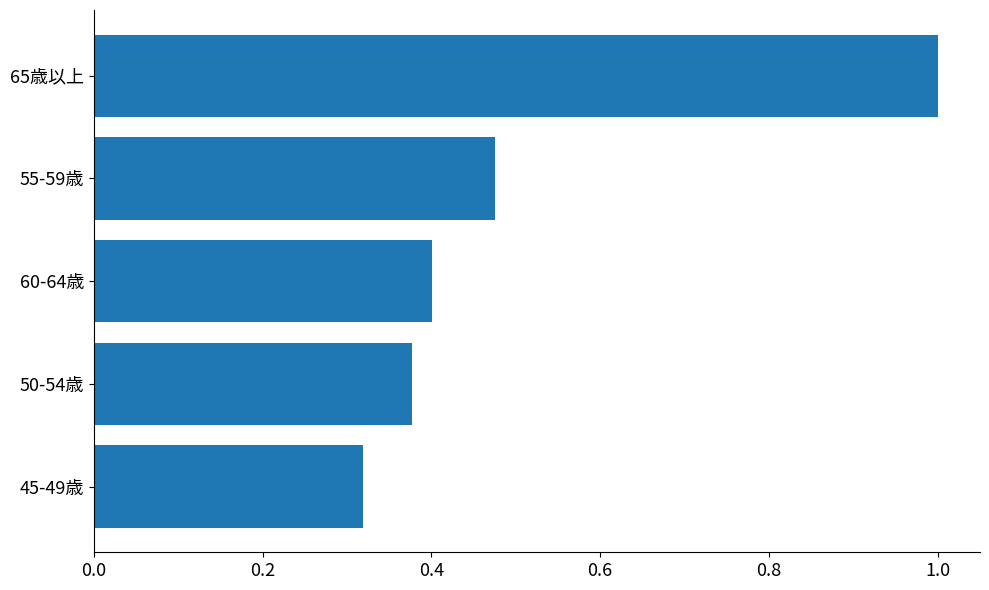

What is the sum of all values?

2.6